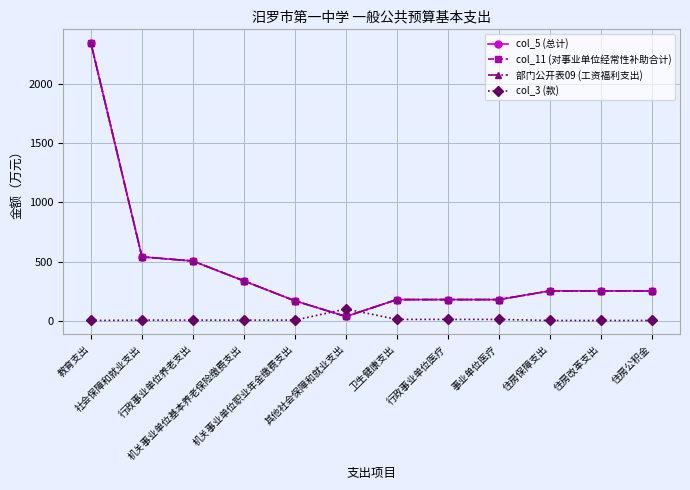

What is the total value across all series at 住房保障支出?

758.5